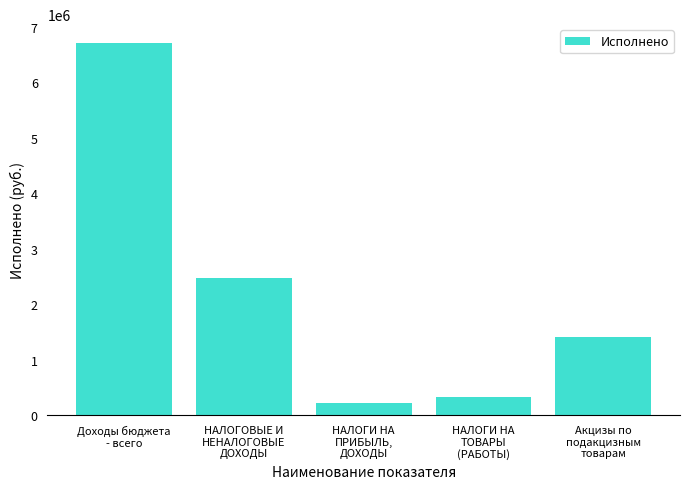

How many bars are there in total?

5